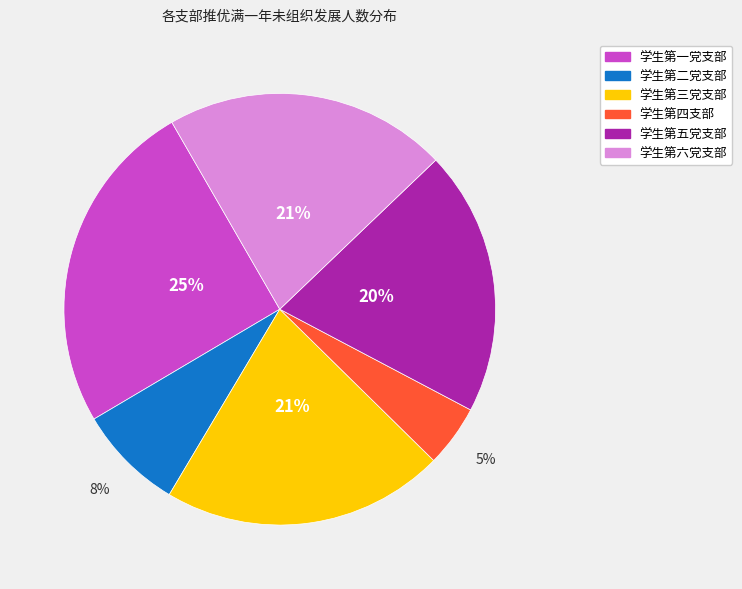

What is the smallest slice in the pie chart?

学生第四支部